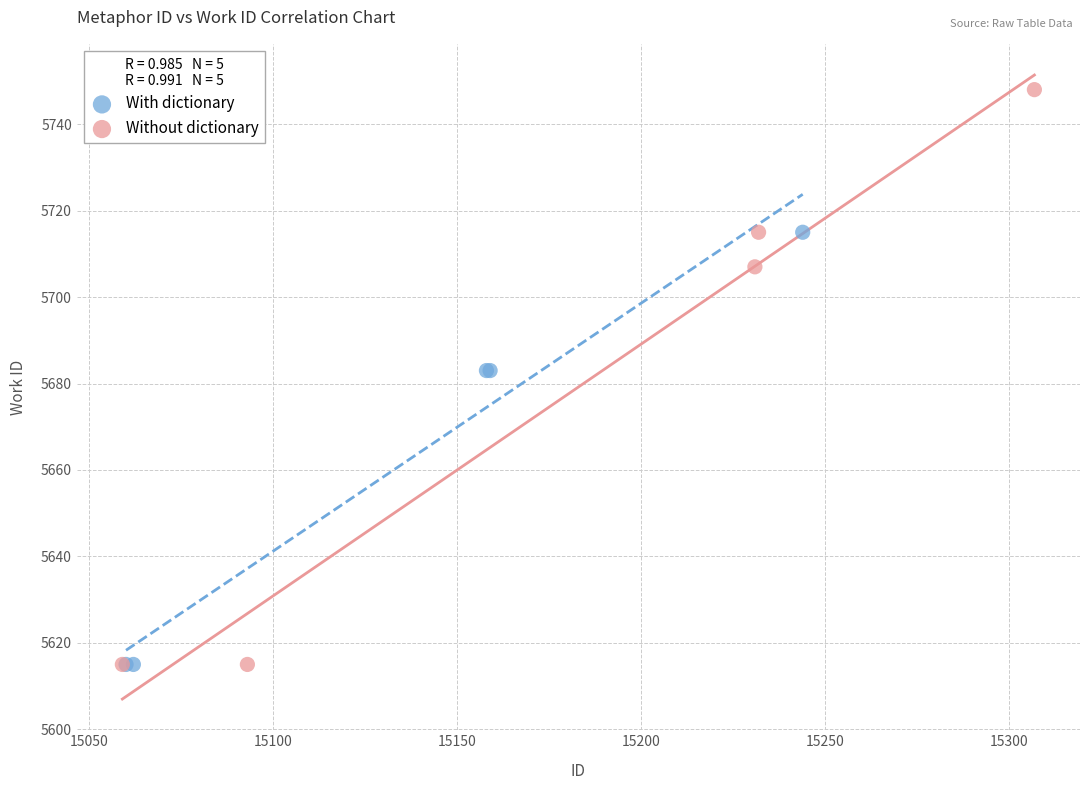

Which series has the widest spread of Y values?

Without dictionary